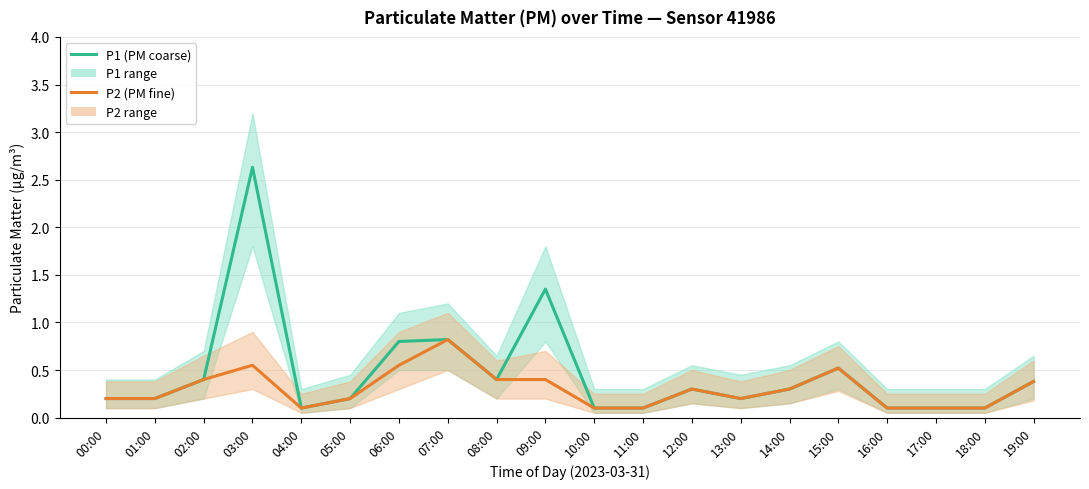

What is the sum of all P2 values?

6.0